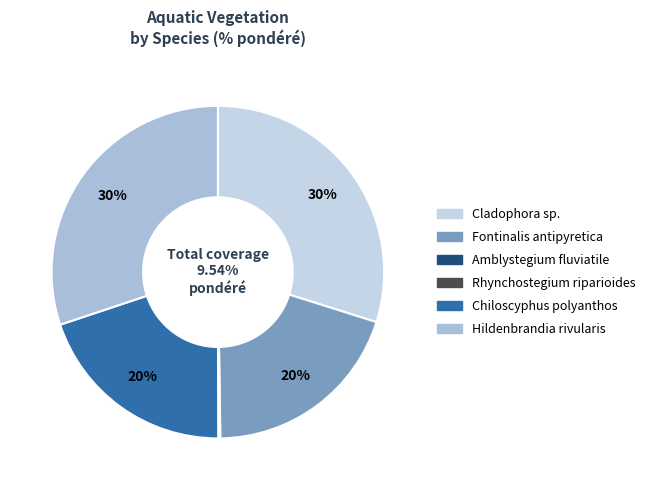

Which has a higher value, Fontinalis antipyretica or Chiloscyphus polyanthos?

Fontinalis antipyretica